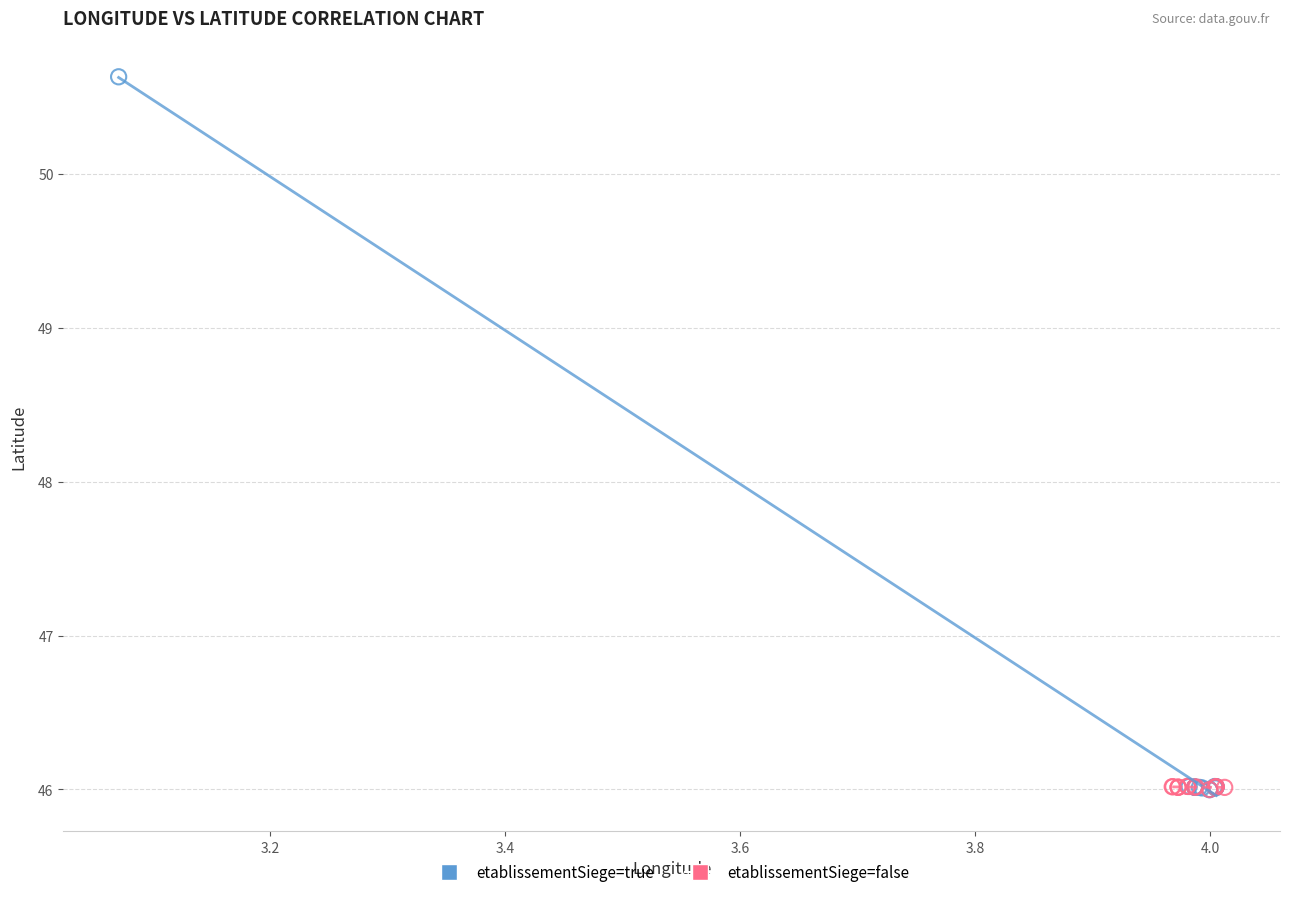

What are all the series names shown in the legend?

etablissementSiege=true, etablissementSiege=false